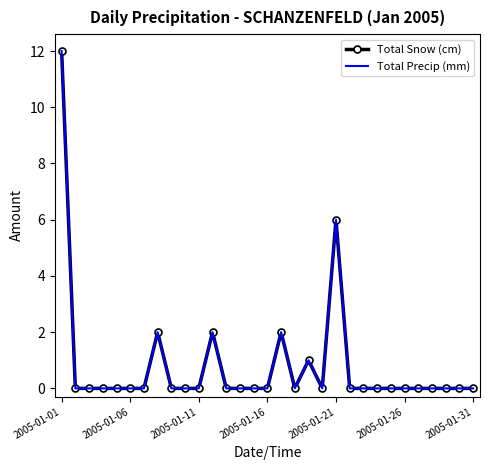

In Total Snow (cm), how many points are higher than both neighbors (excluding endpoints)?

5